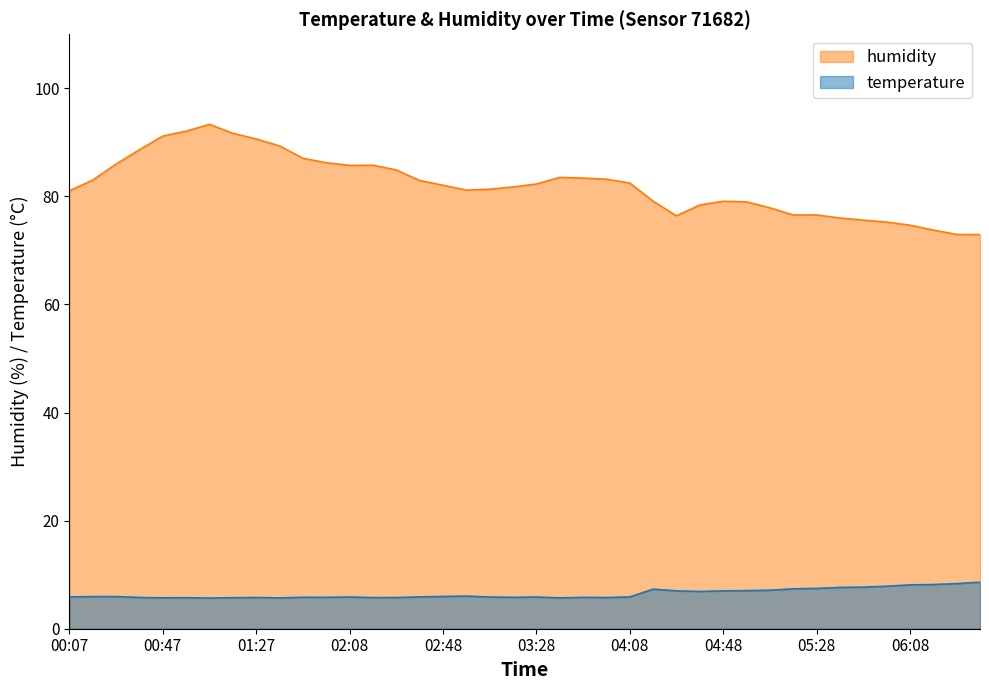

Reading right to left, what are all the values shown in this chart?

temperature: 8.6	8.3	8.2	8.1	7.9	7.7	7.6	7.5	7.4	7.1	7.0	7.0	6.9	7.0	7.3	5.9	5.8	5.8	5.7	5.9	5.8	5.9	6.0	6.0	5.9	5.8	5.8	5.9	5.8	5.8	5.7	5.8	5.7	5.7	5.7	5.7	5.8	6.0	6.0	5.9
humidity: 72.9	73.0	73.8	74.7	75.2	75.6	76.0	76.6	76.6	77.9	79.0	79.1	78.4	76.4	79.1	82.5	83.2	83.4	83.5	82.3	81.8	81.3	81.2	82.1	82.9	84.9	85.8	85.7	86.2	87.0	89.3	90.6	91.7	93.3	92.1	91.2	88.6	86.0	83.0	81.0